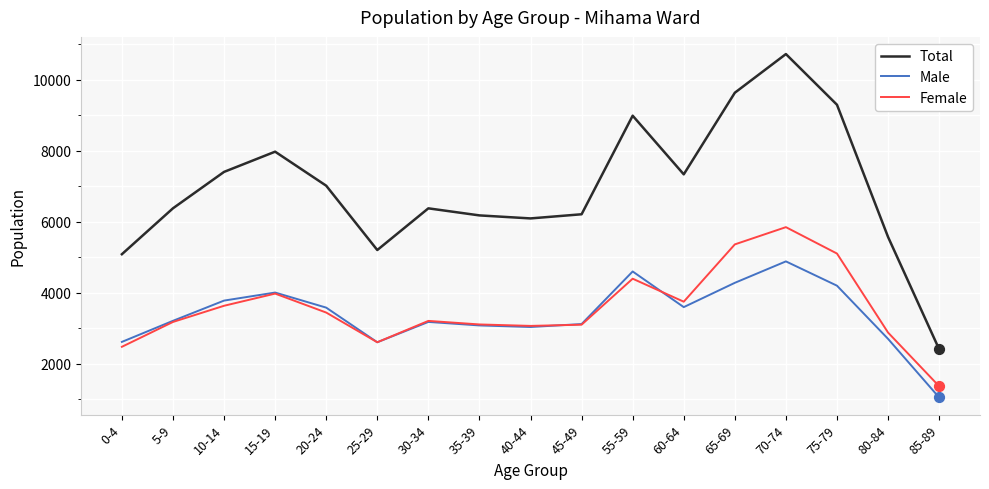

At which category is the sum across all series the highest?

70-74